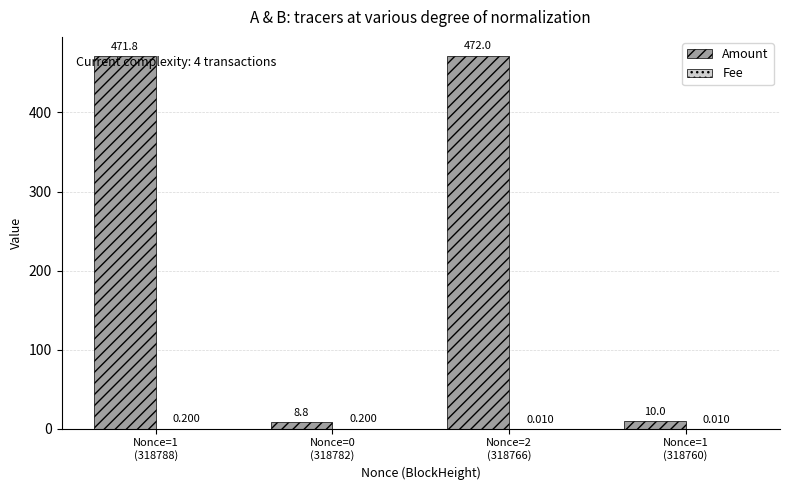

Which series has the largest total across all categories?

Amount